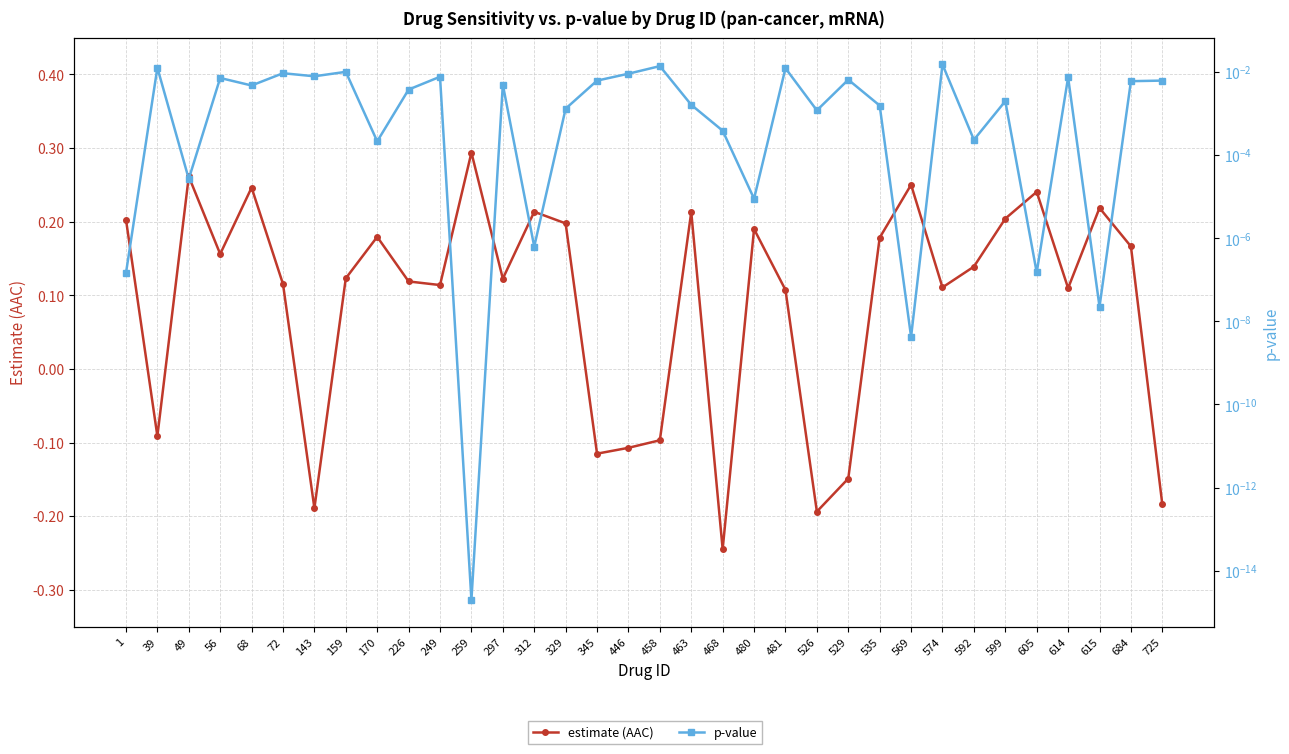

What is the difference between the maximum and second lowest values in the estimate (AAC) series?

0.5